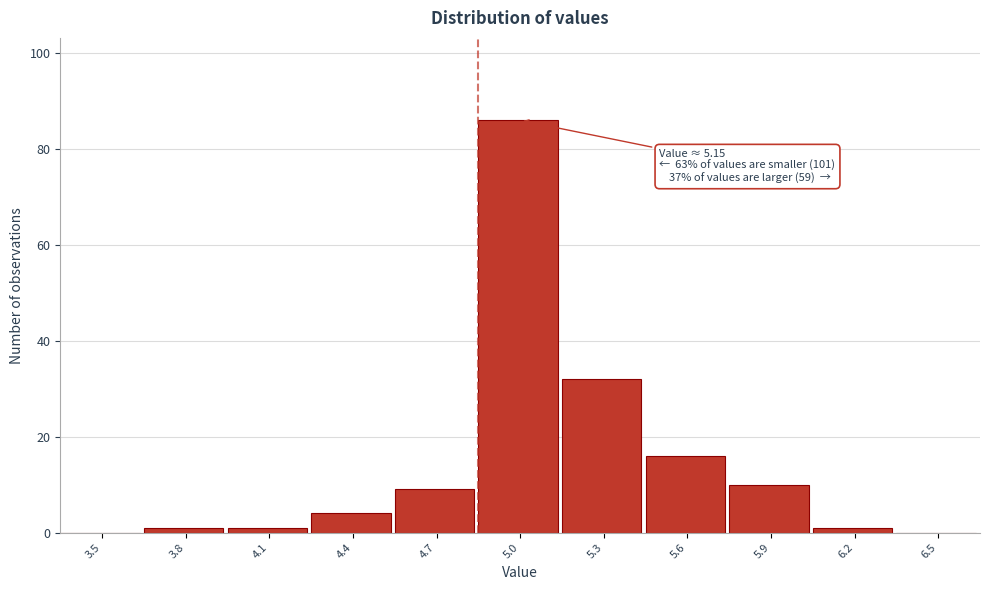

Reading left to right, what are all the values shown in this chart?

3.5=0	3.8=1	4.1=1	4.4=4	4.7=9	5.0=86	5.3=32	5.6=16	5.9=10	6.2=1	6.5=0